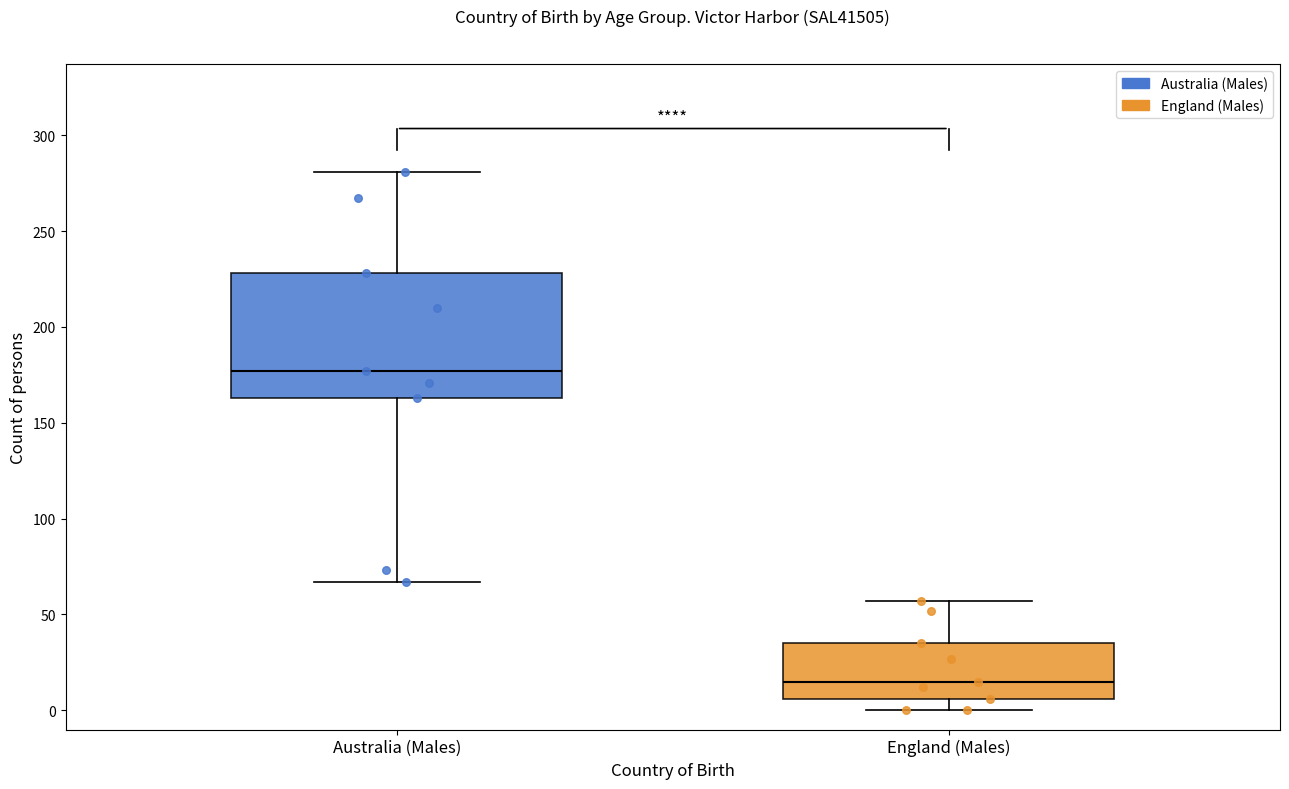

Reading left to right, transcribe this box plot: for each box, give where its median line is, the range the box spans, and where its two whiskers end, as read against the y-axis. The values are not printed on the chart, so give them approximately, as read against the axis.

Australia (Males): median 175, box 165 to 230, whiskers 65 to 280
England (Males): median 15, box 5 to 35, whiskers 0 to 55